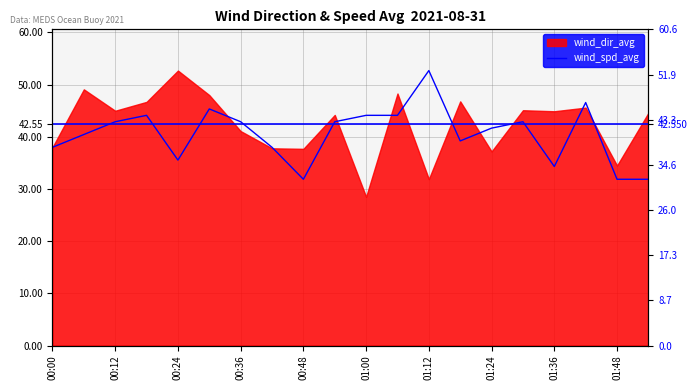

What is the value of the 18th point from the left?

46.6